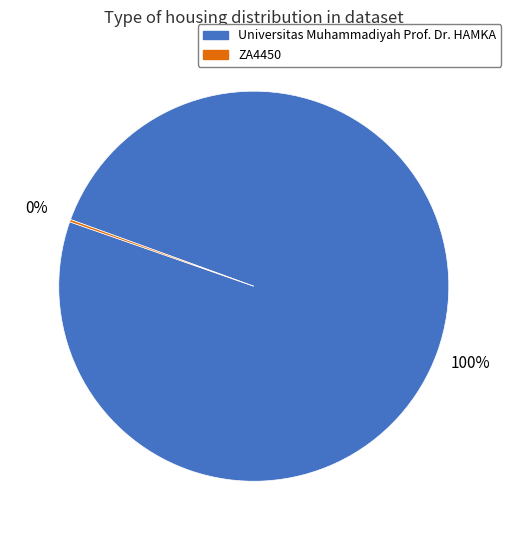

Which slice is the largest?

Universitas Muhammadiyah Prof. Dr. HAMKA